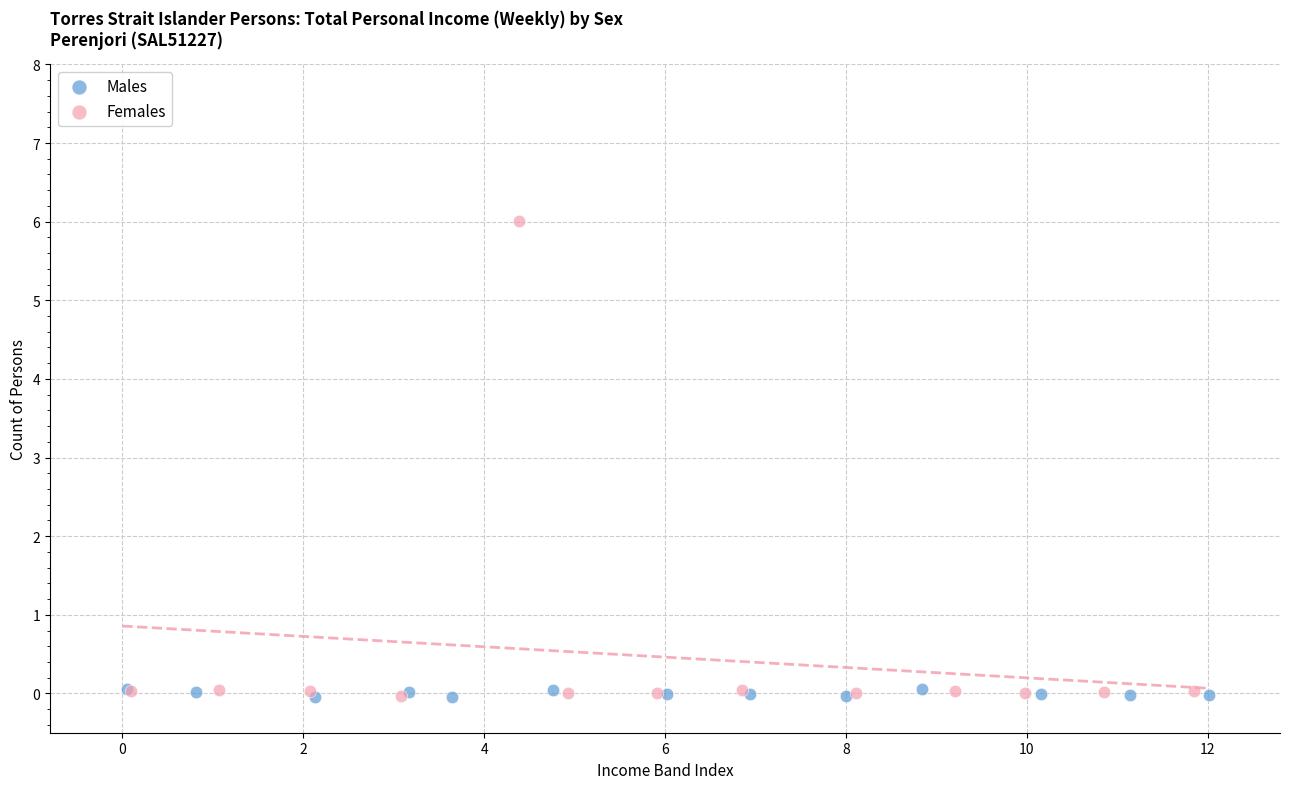

Which series has the widest spread of Y values?

Females